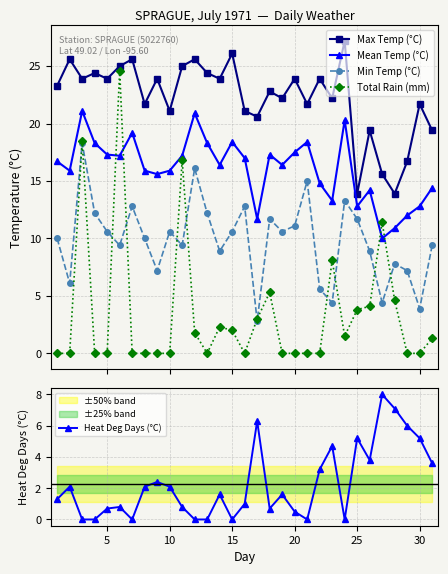

What is the minimum value for Max Temp (°C)?

13.9